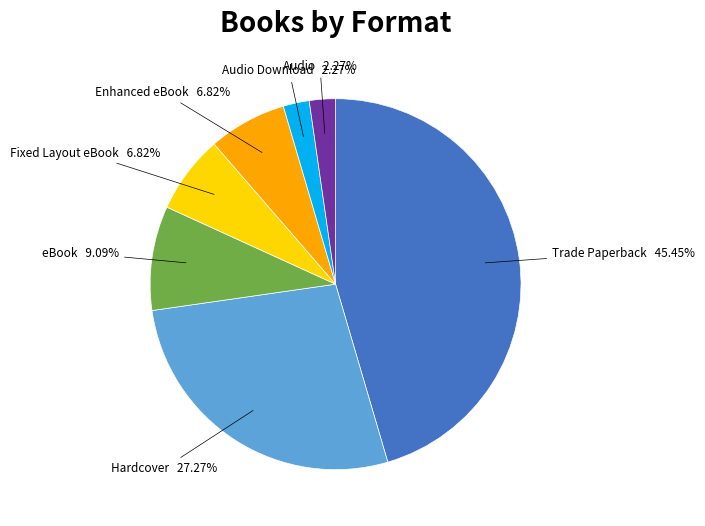

To the nearest percent, what is the difference between the largest and smallest slice percentages?

43%